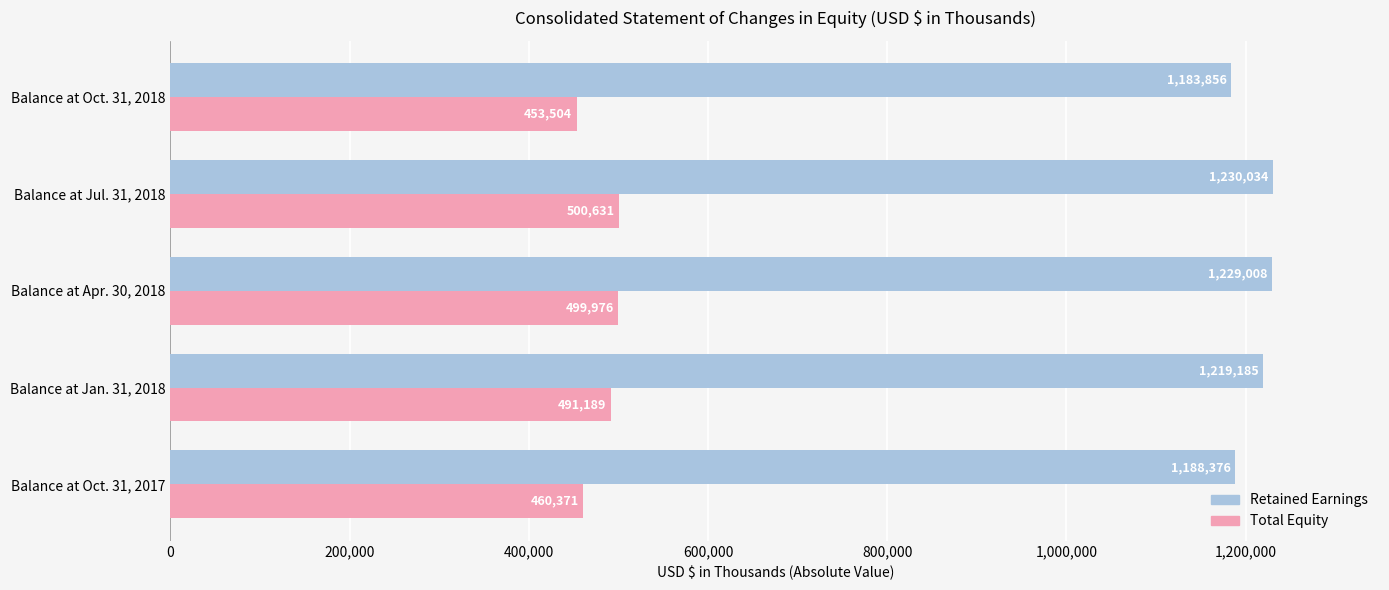

Which series has the largest total across all categories?

Retained Earnings